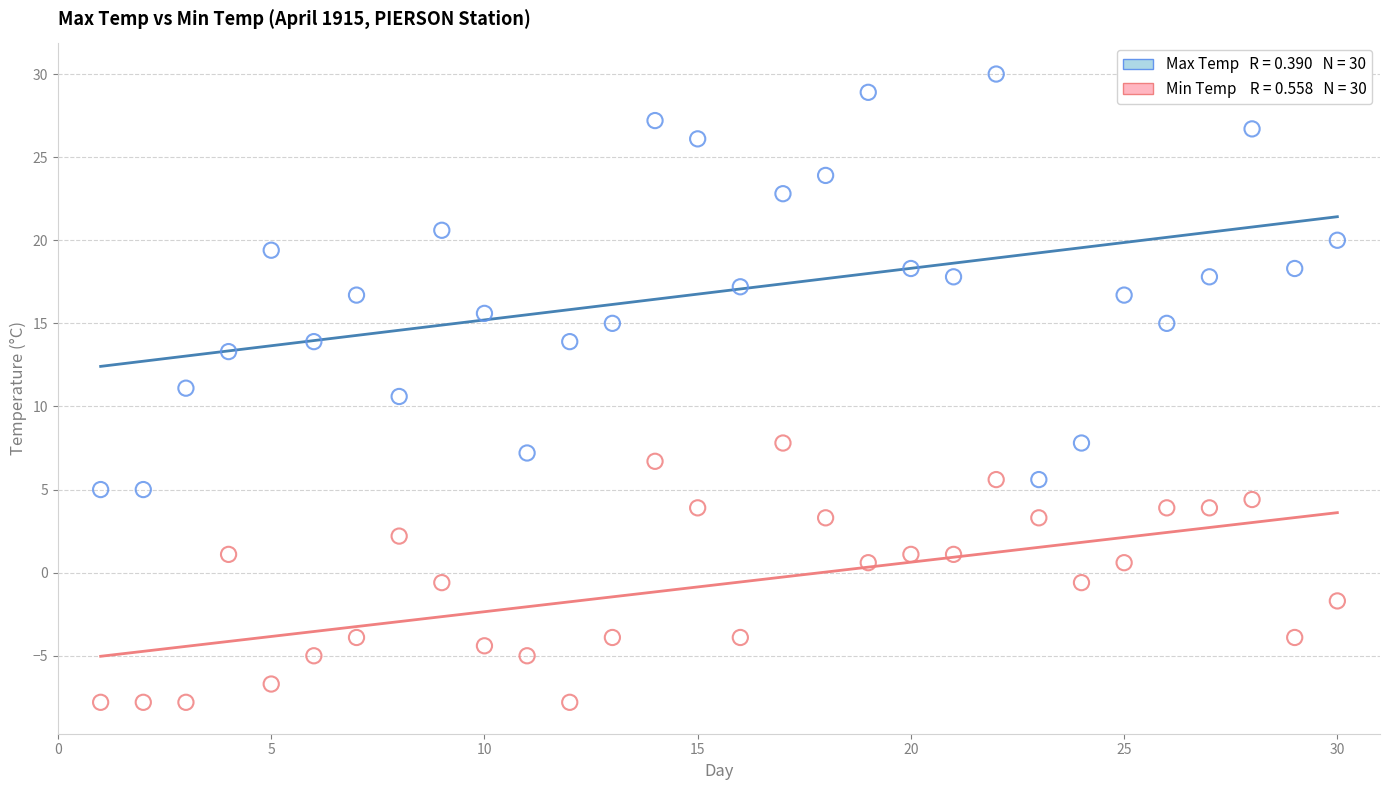

Across all data points, what is the range of X values (max minus min)?

29.0